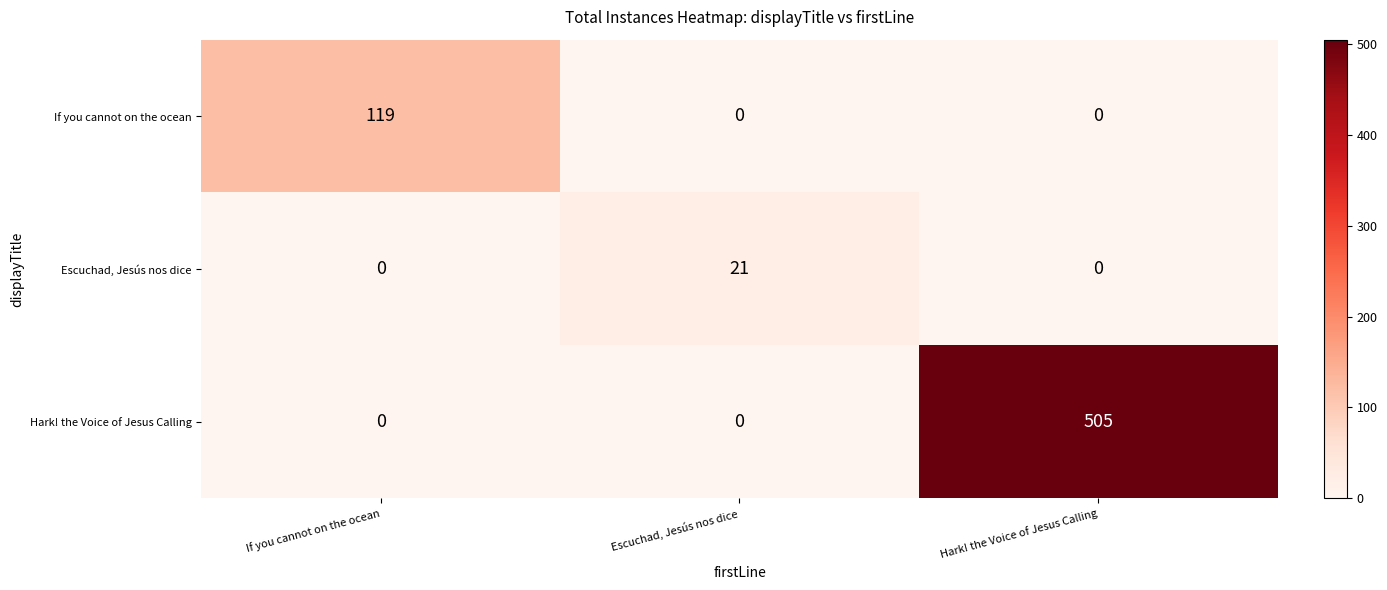

What is the sum of the If you cannot on the ocean values at Escuchad, Jesús nos dice and If you cannot on the ocean?

119